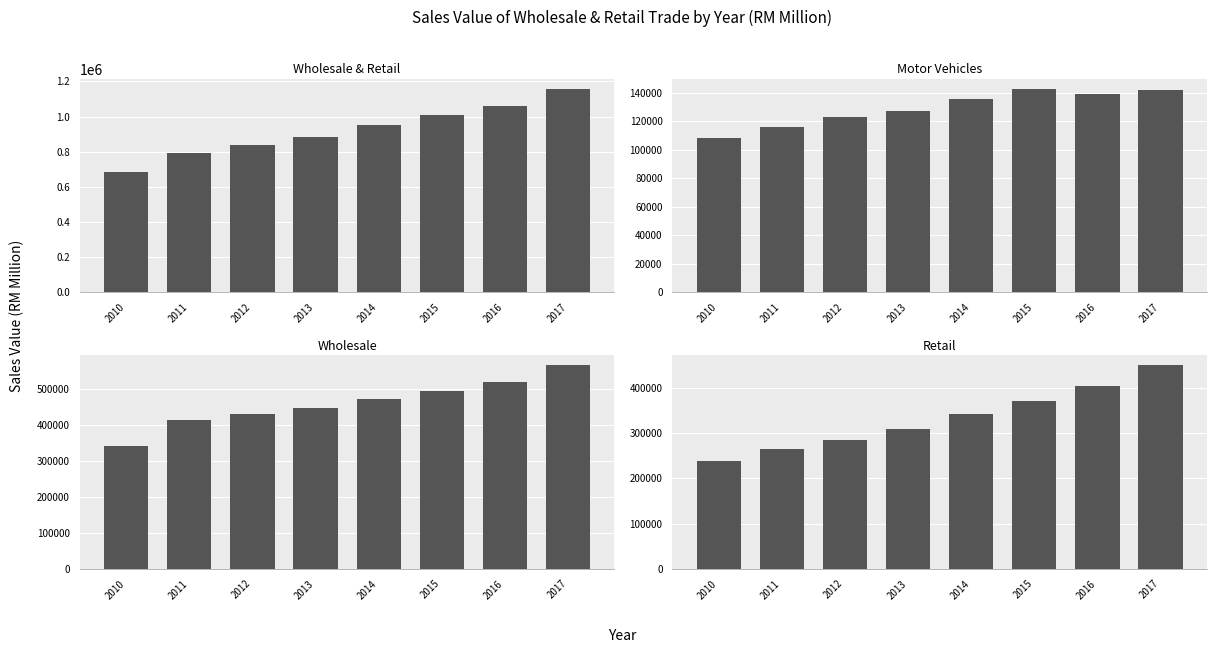

Is the value of Motor Vehicles at 2011 greater than the value of Retail at 2012?

No